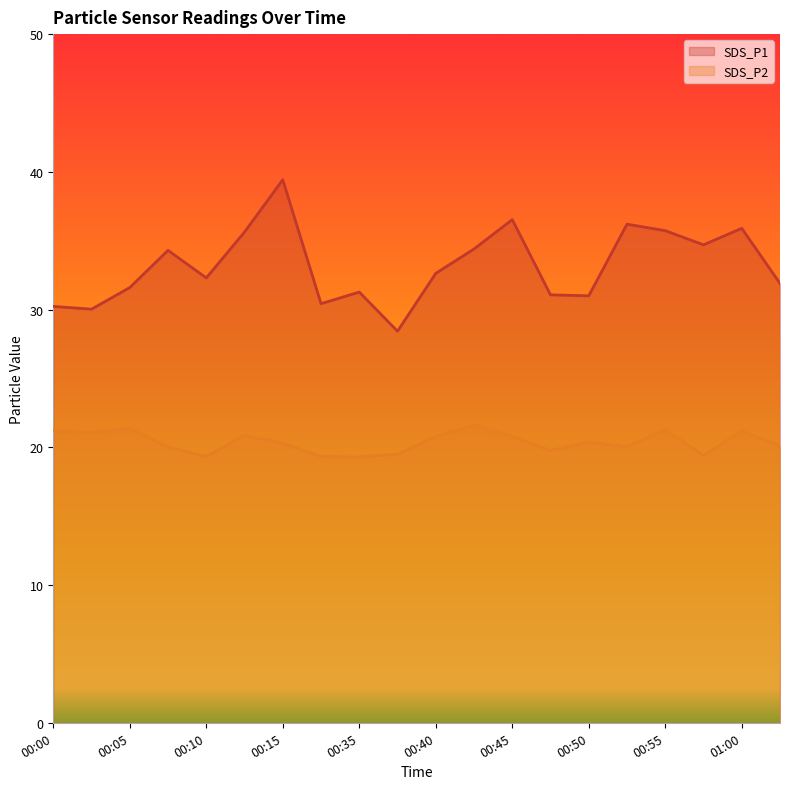

In SDS_P1, how many points are higher than both neighbors (excluding endpoints)?

6